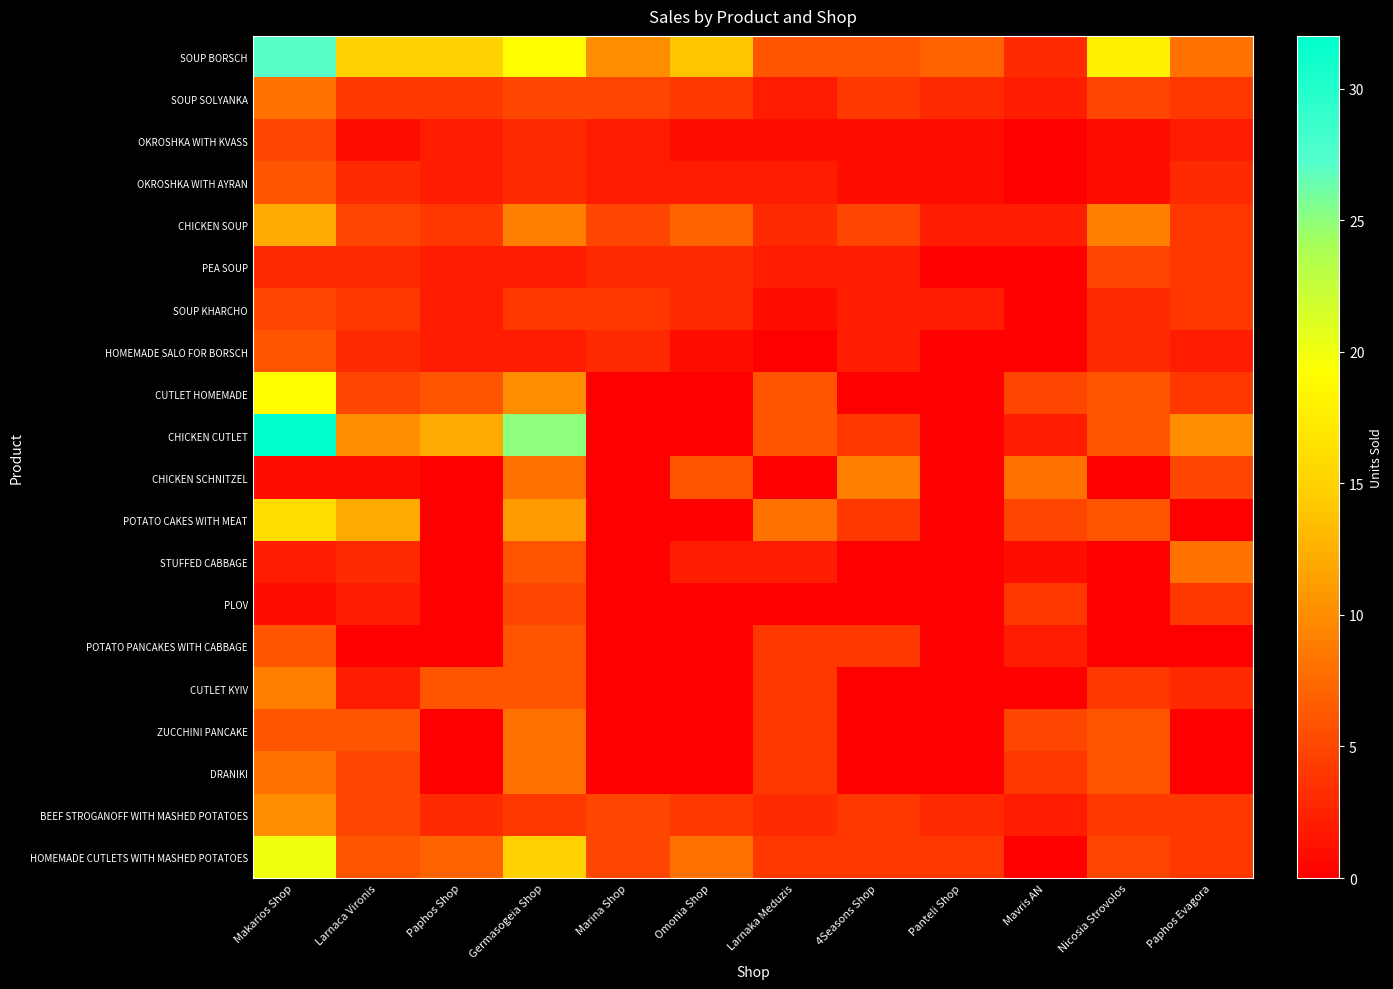

Which series has the largest range (max minus min)?

CHICKEN CUTLET